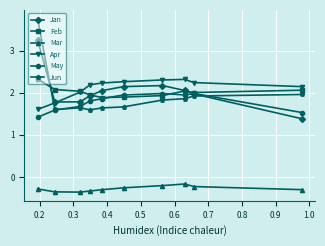

What is the maximum value shown in the chart?

3.8